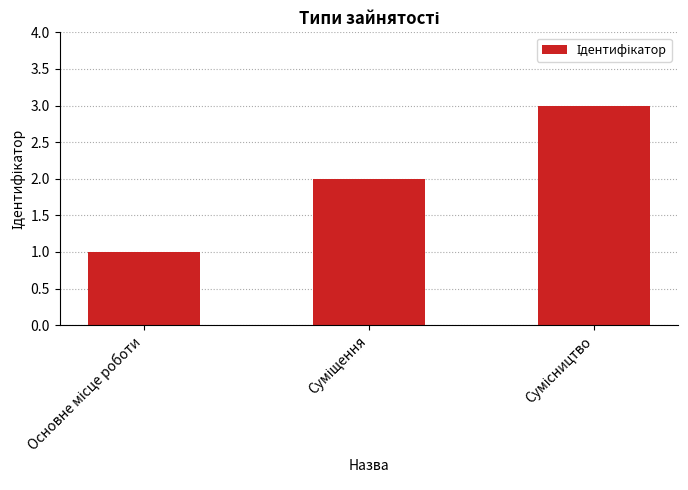

What is the sum of all values?

6